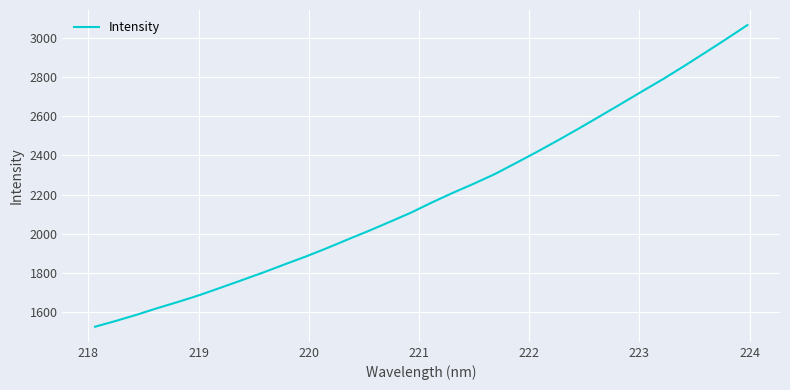

What is the greatest value displayed?

3065.9